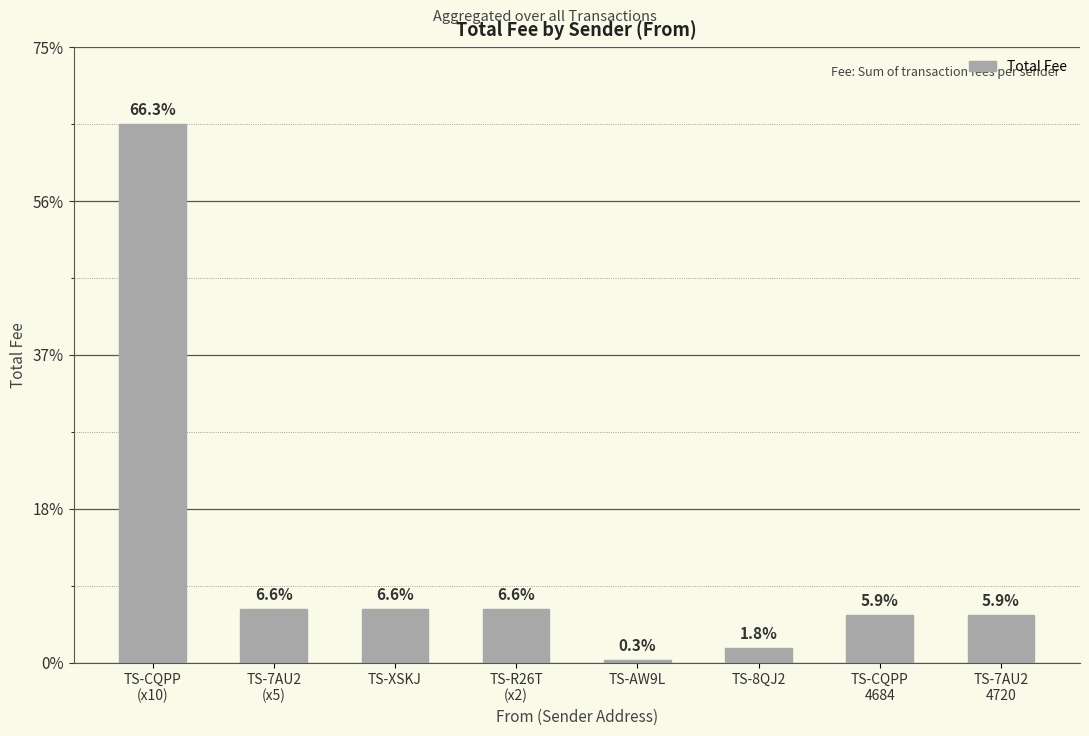

Are the bars horizontal?

No